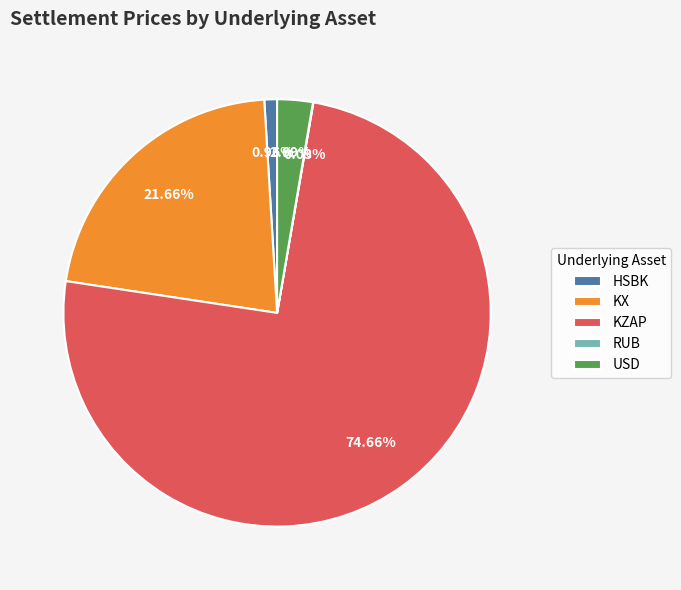

Combined, do KX and KZAP account for over 50%?

Yes